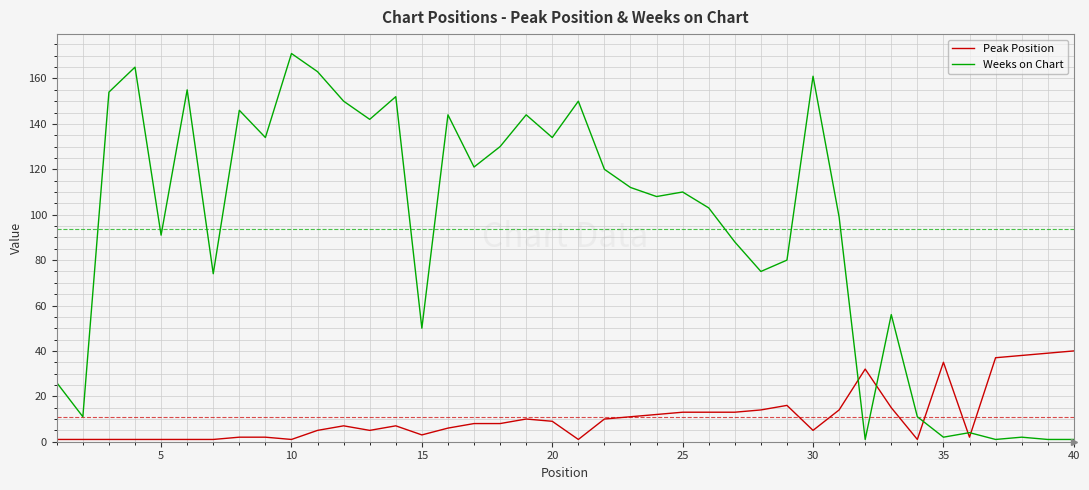

Which series has the largest total across all categories?

Weeks on Chart